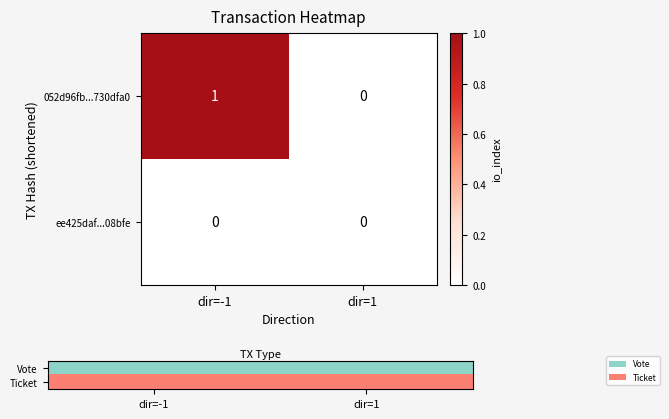

Where is 052d96fb...730dfa0 nearest to the value 0?

dir=1